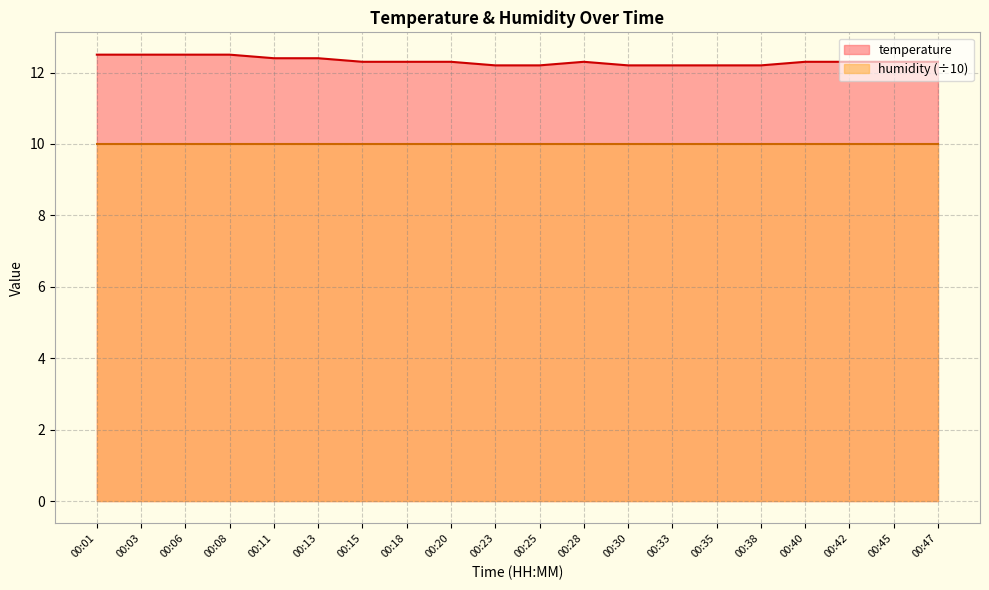

The chart shows a value of 12.3 at 00:18. True or false?

True